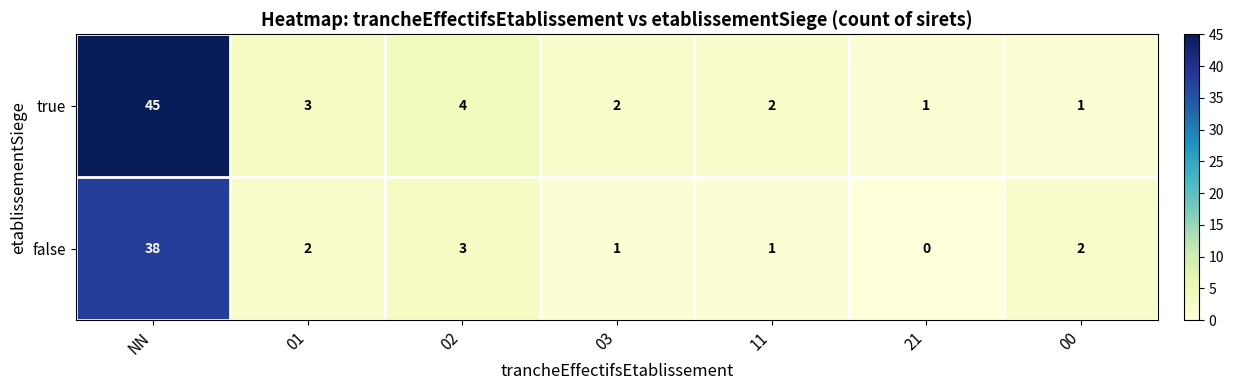

Which series has the largest range (max minus min)?

true